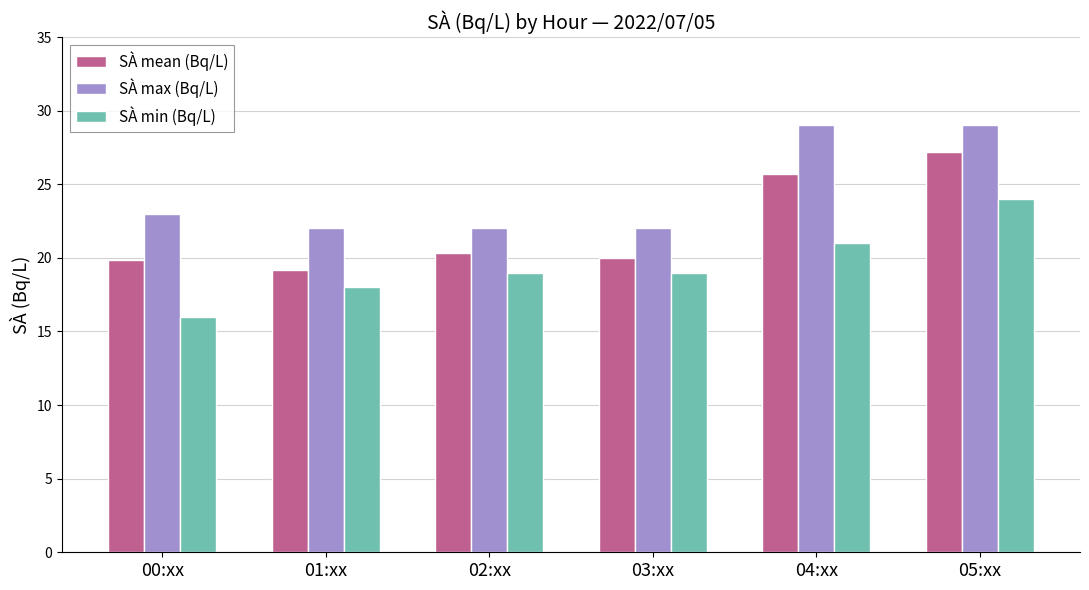

How many series are shown in this chart?

3